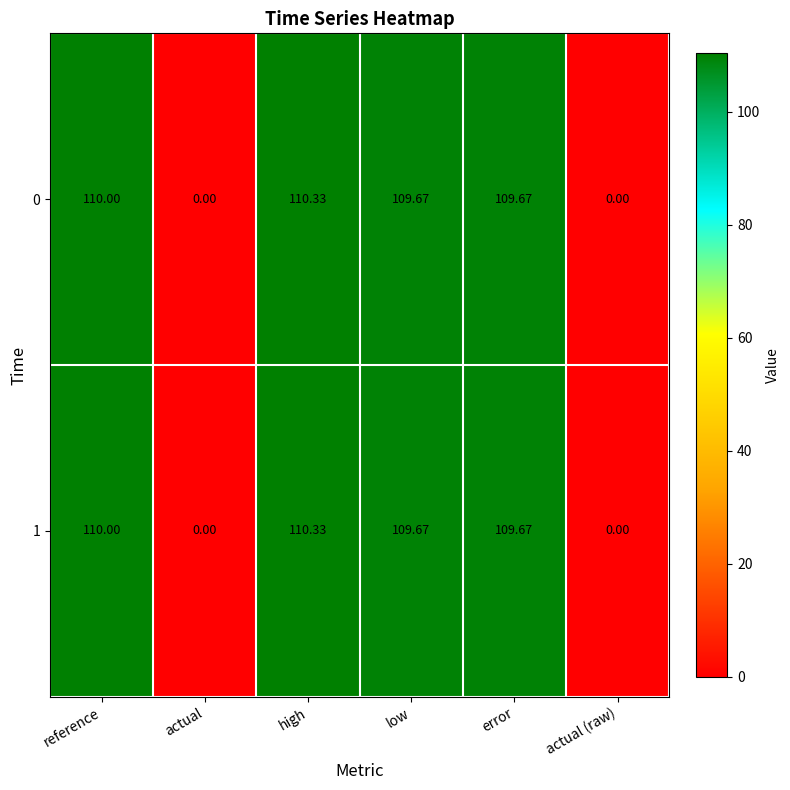

Where does the 0 series first go above 109?

reference